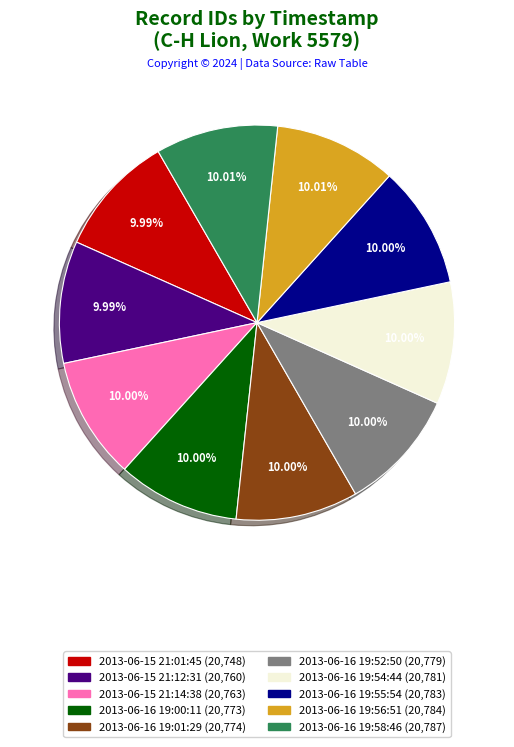

Is it true that 2013-06-16 19:52:50 is 10% of the pie?

True